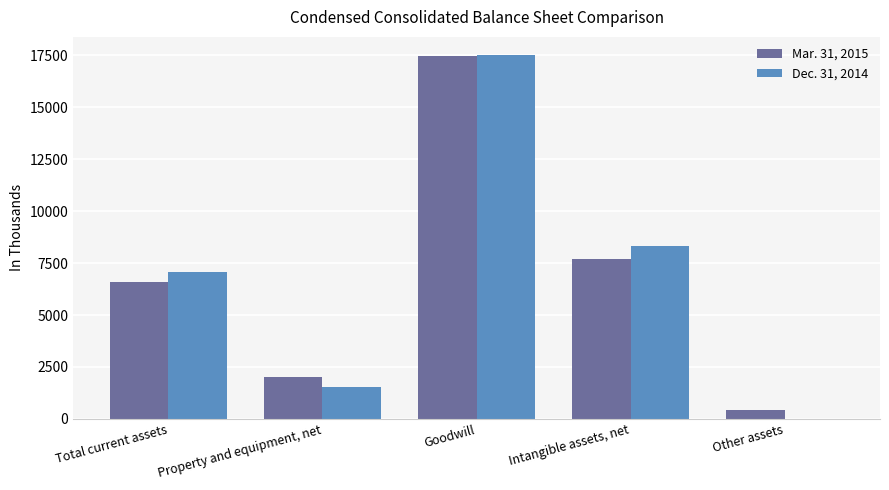

Count the number of categories in the chart.

5